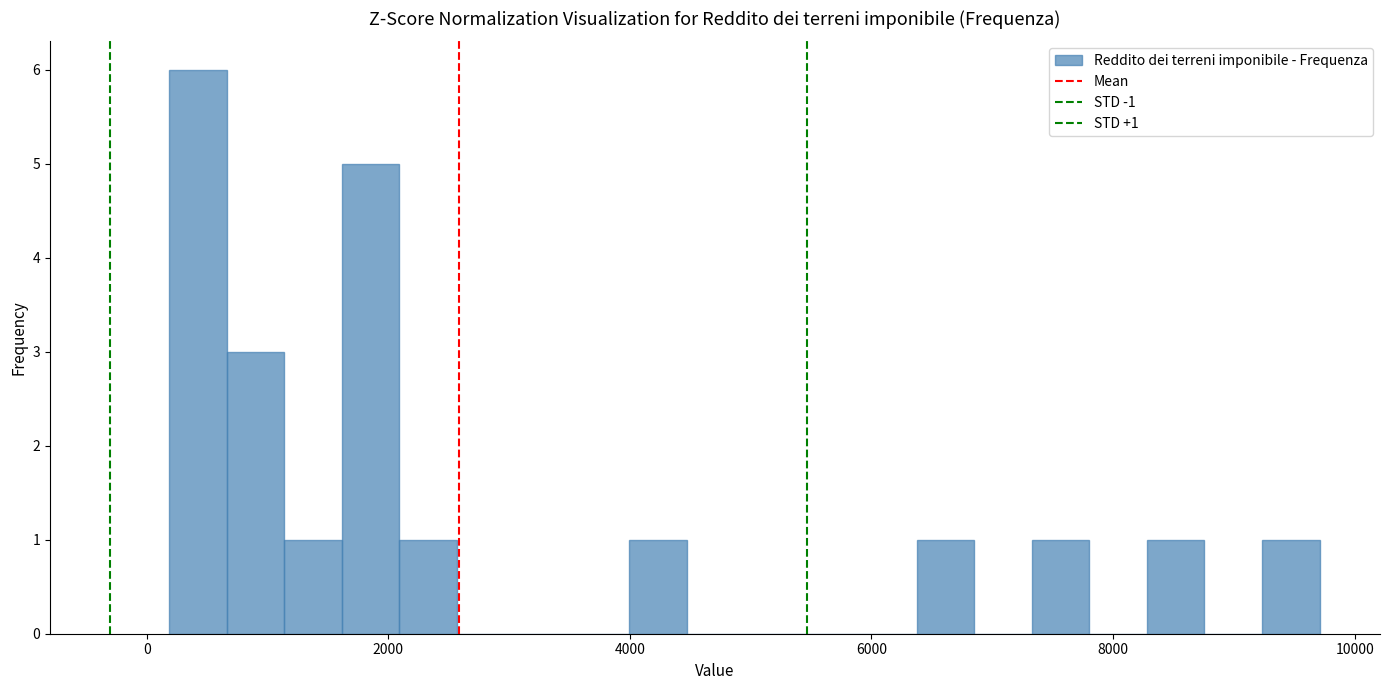

Read against the x-axis, roughly where is the centre of the tallest bar?

400